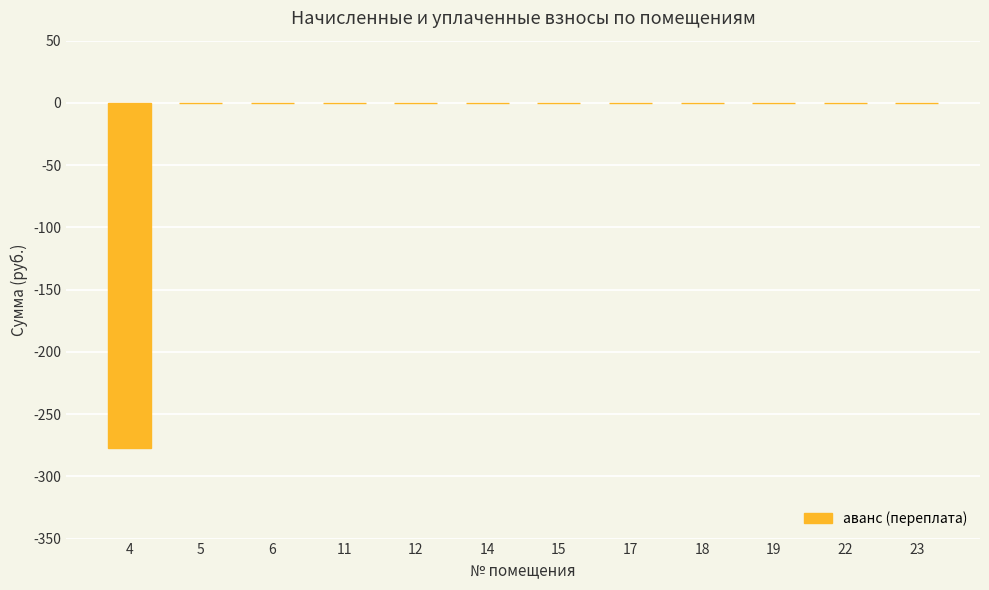

Count the number of categories in the chart.

12